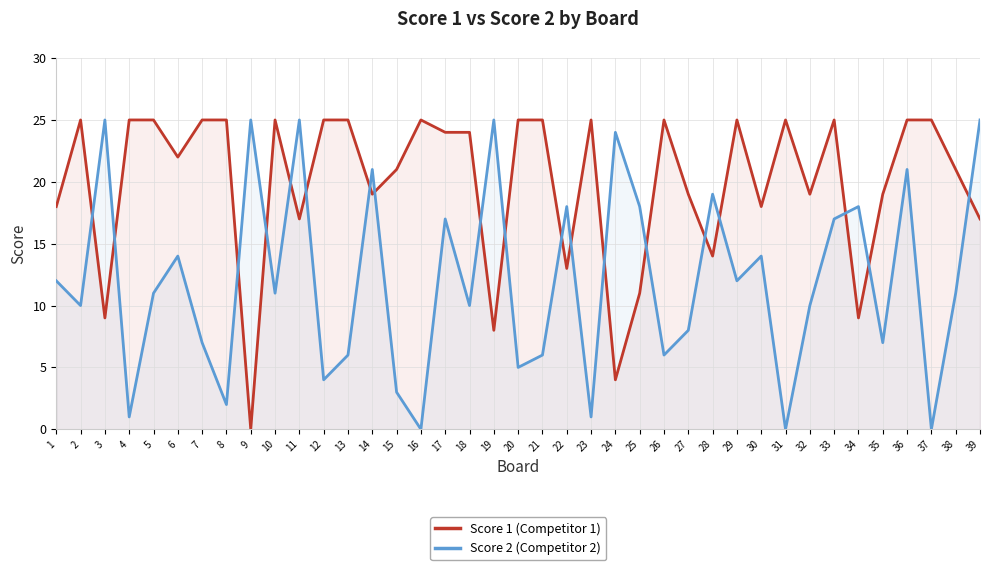

List the series in order of their overall mean, lowest first.

Score 2 (Competitor 2), Score 1 (Competitor 1)